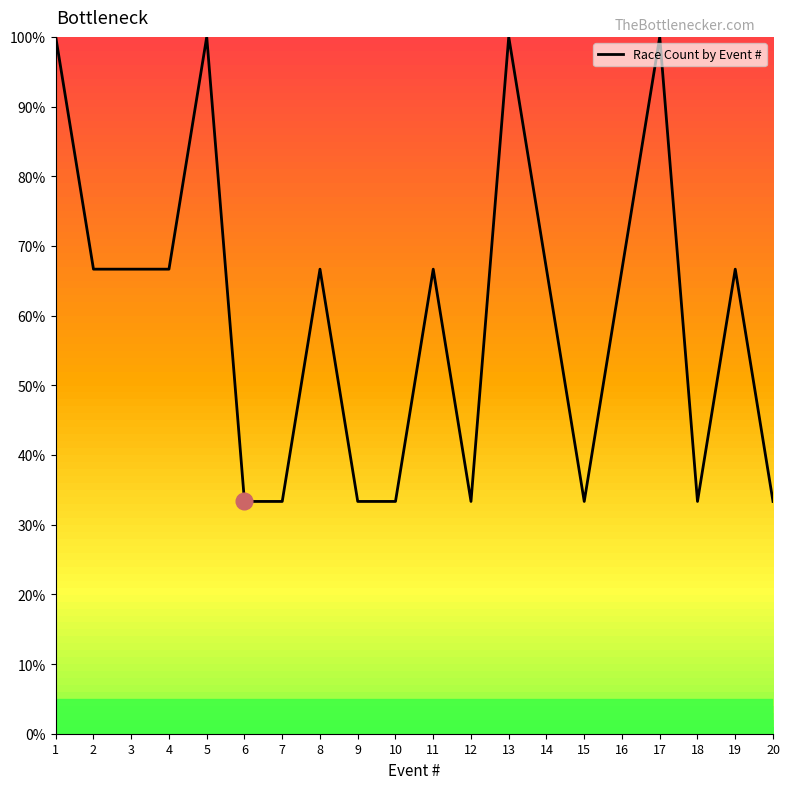

The value at 19 is 103.4. True or false?

False